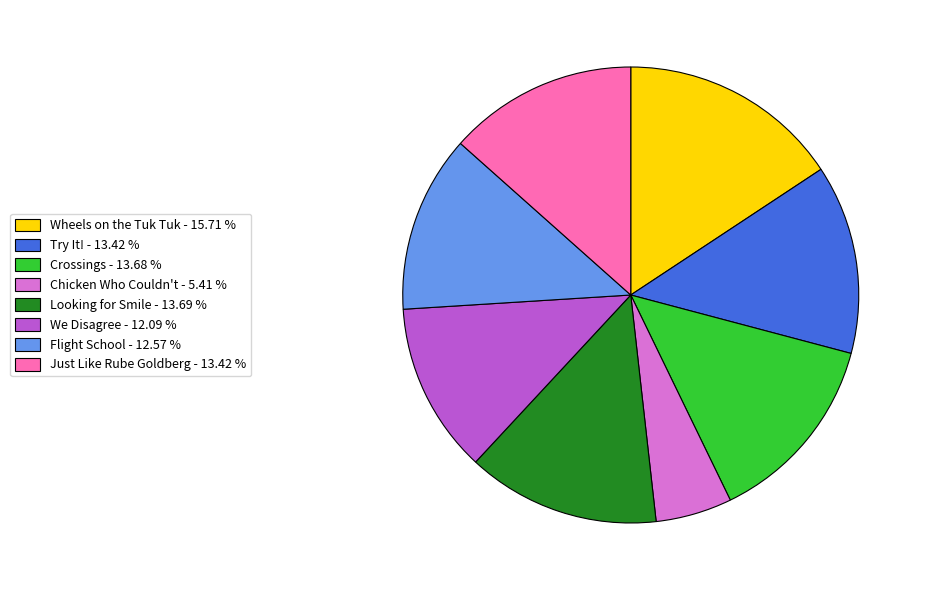

Is there a majority slice in this chart?

No